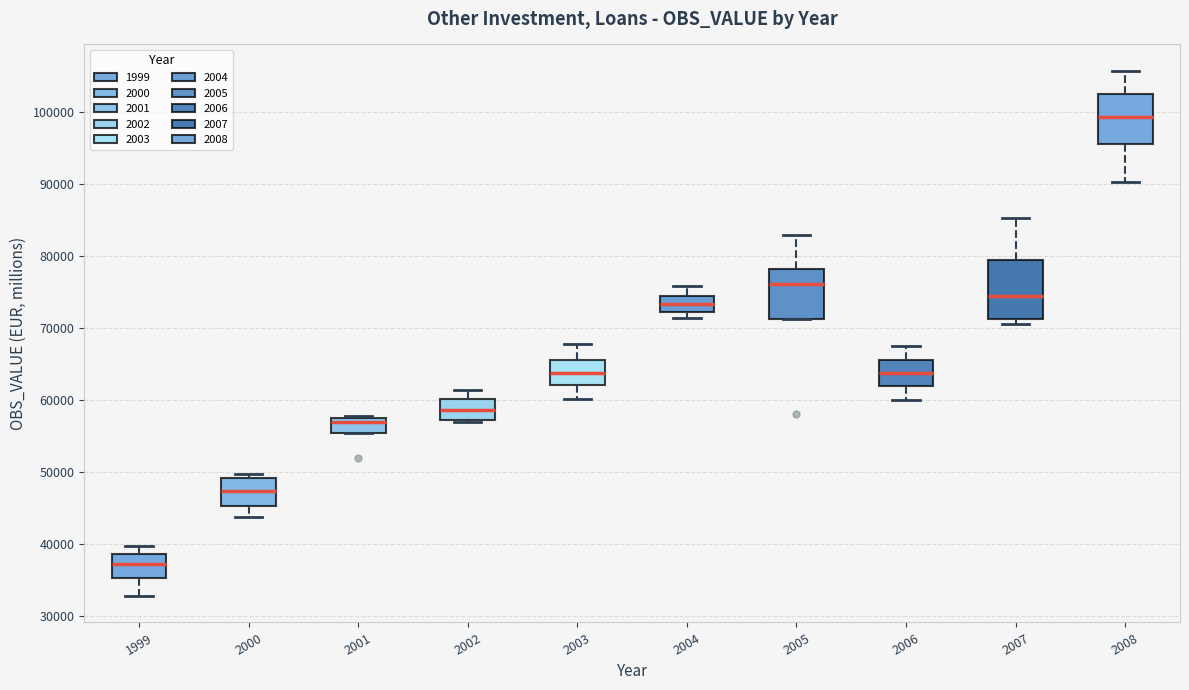

Where does the upper whisker of the box at x = 2006 end on the y-axis? The values are not printed on the chart, so give them approximately, as read against the axis.

67000